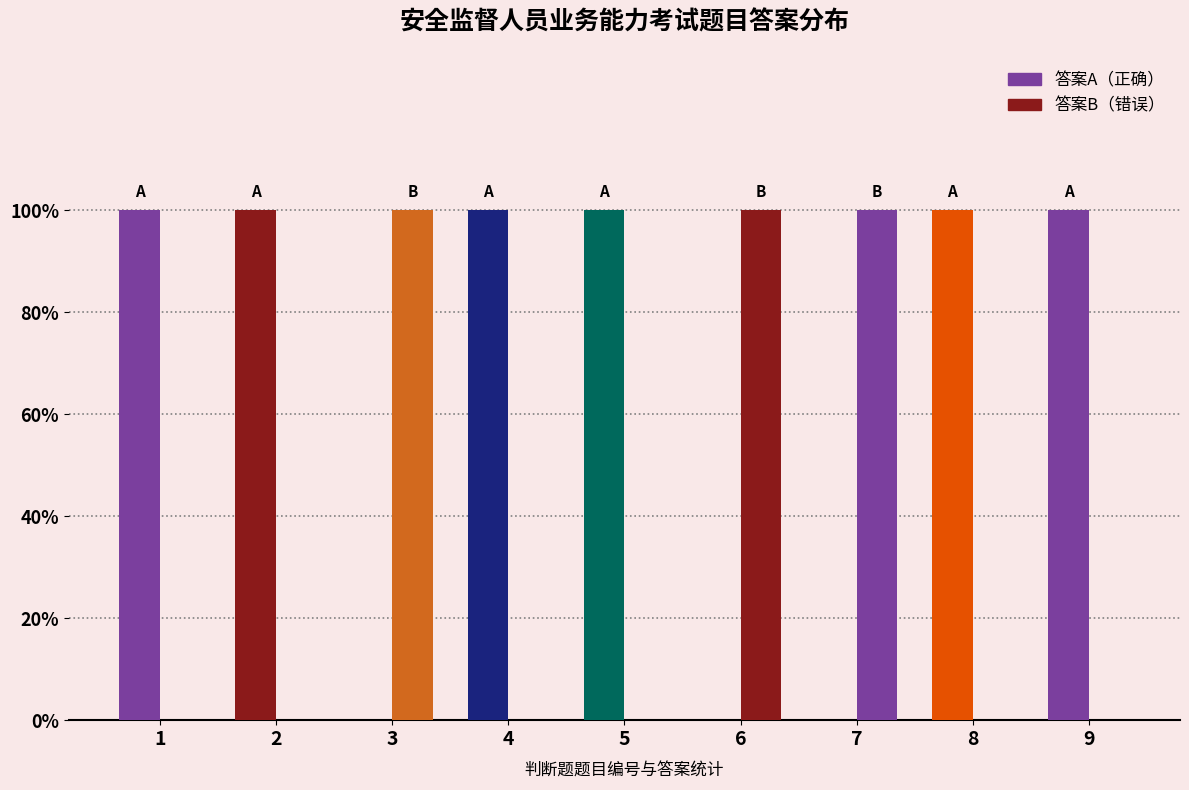

How many groups of bars are there?

9